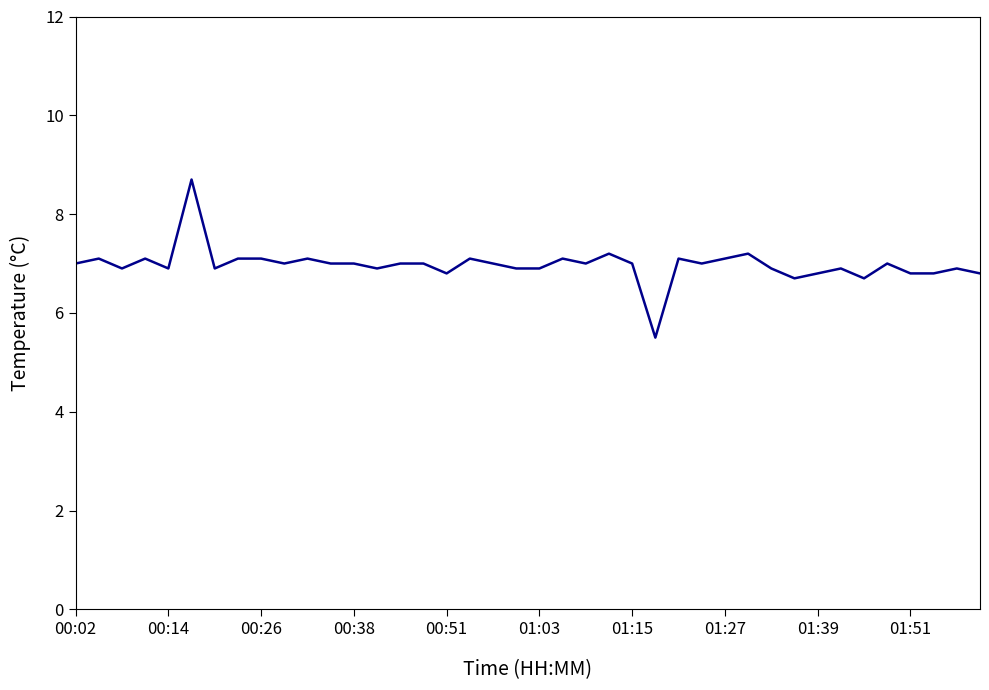

What is the maximum value shown in the chart?

8.7